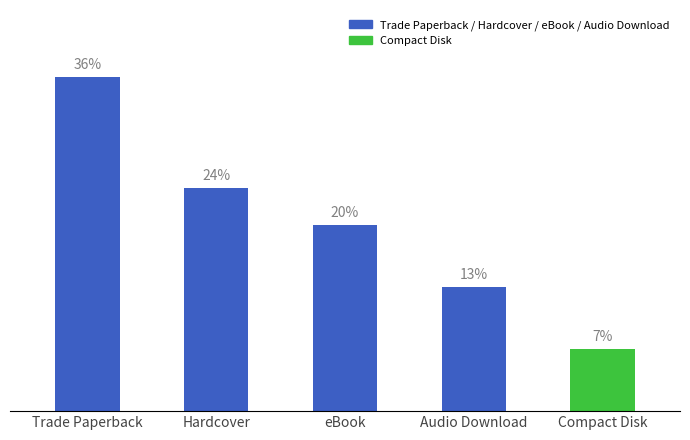

Are the bars horizontal?

No